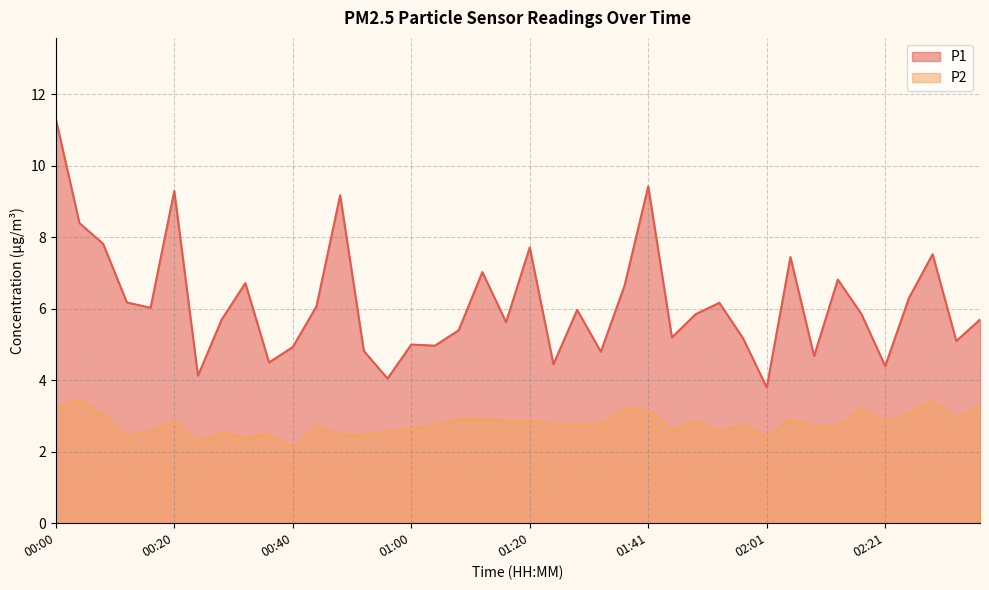

Is the value of P1 at 00:28 greater than the value of P2 at 01:53?

Yes